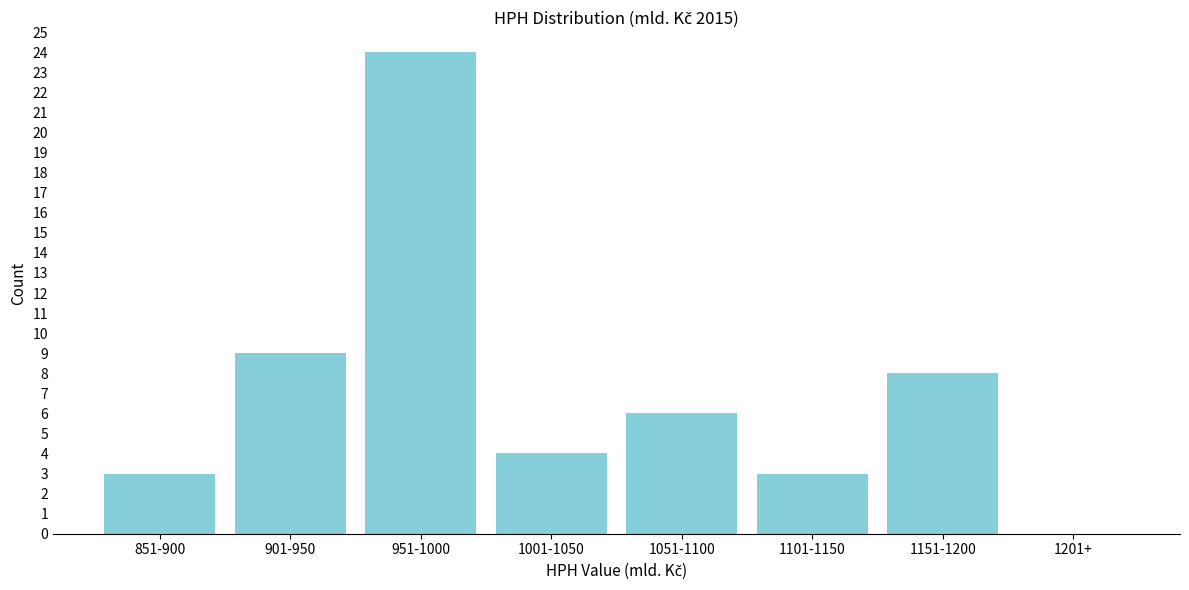

Reading right to left, extract all data points from this chart.

1201+=0	1151-1200=8	1101-1150=3	1051-1100=6	1001-1050=4	951-1000=24	901-950=9	851-900=3